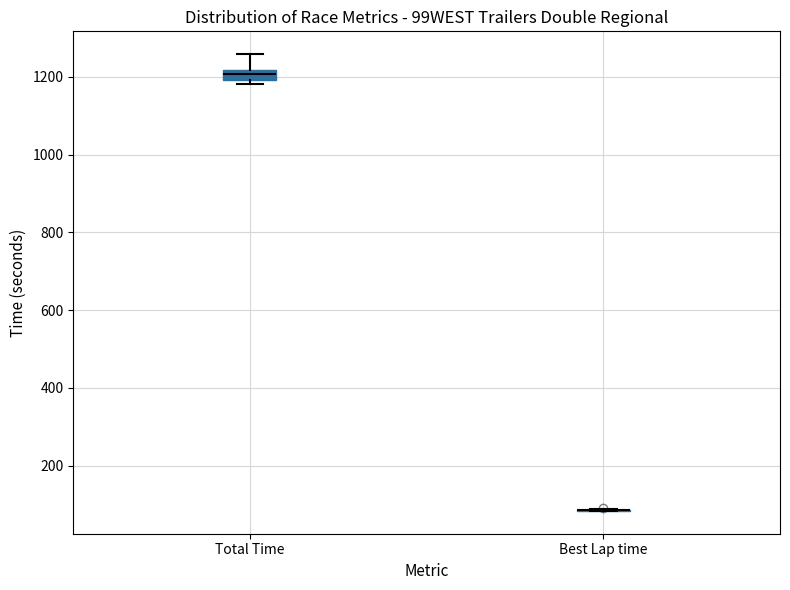

Comparing the boxes themselves (not the whiskers), which one is the tallest?

Total Time